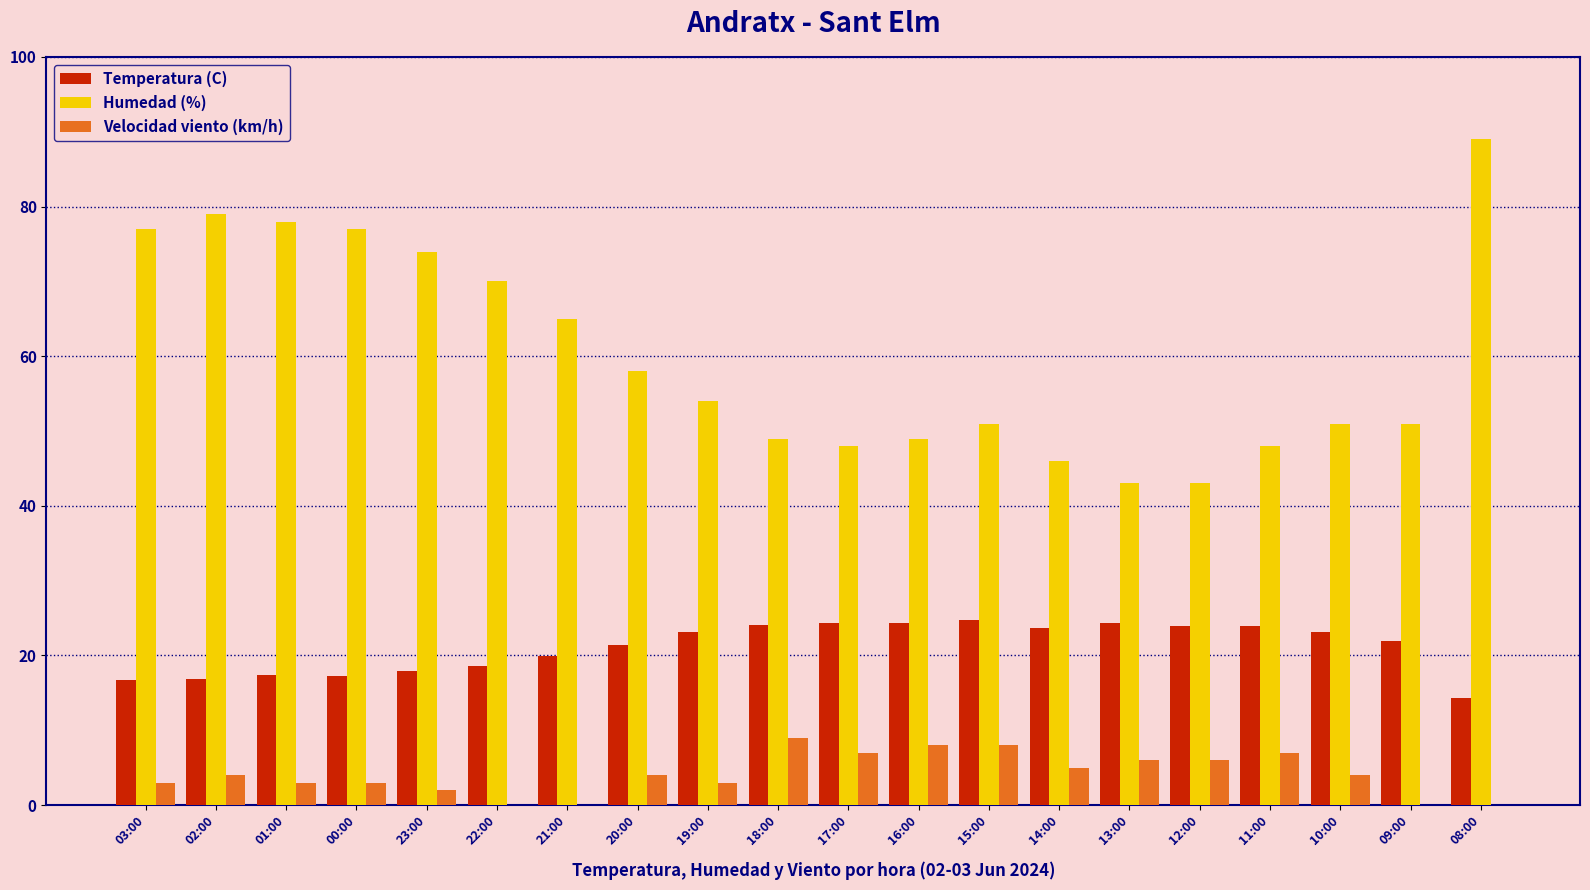

Where is Humedad (%) nearest to the value 66?

21:00